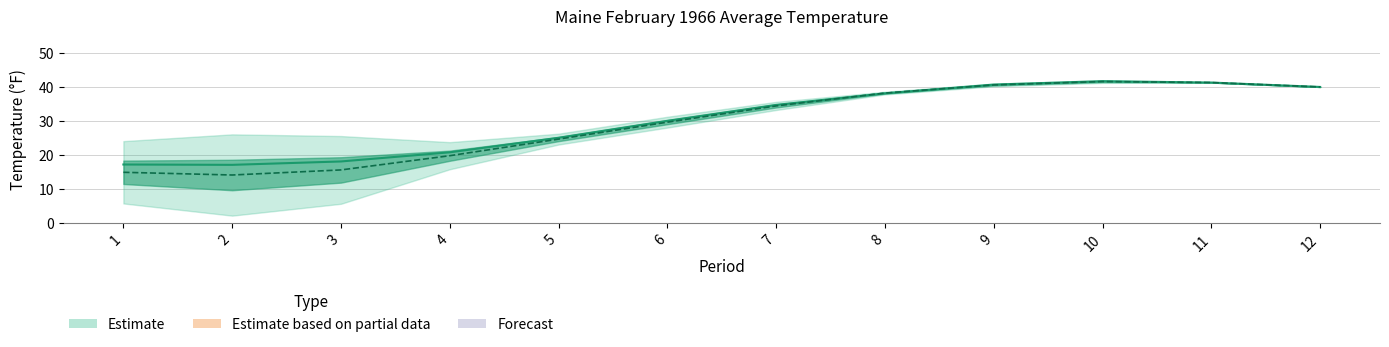

Is the value of 1901-2000 Mean at 8 greater than the value of Value at 5?

Yes